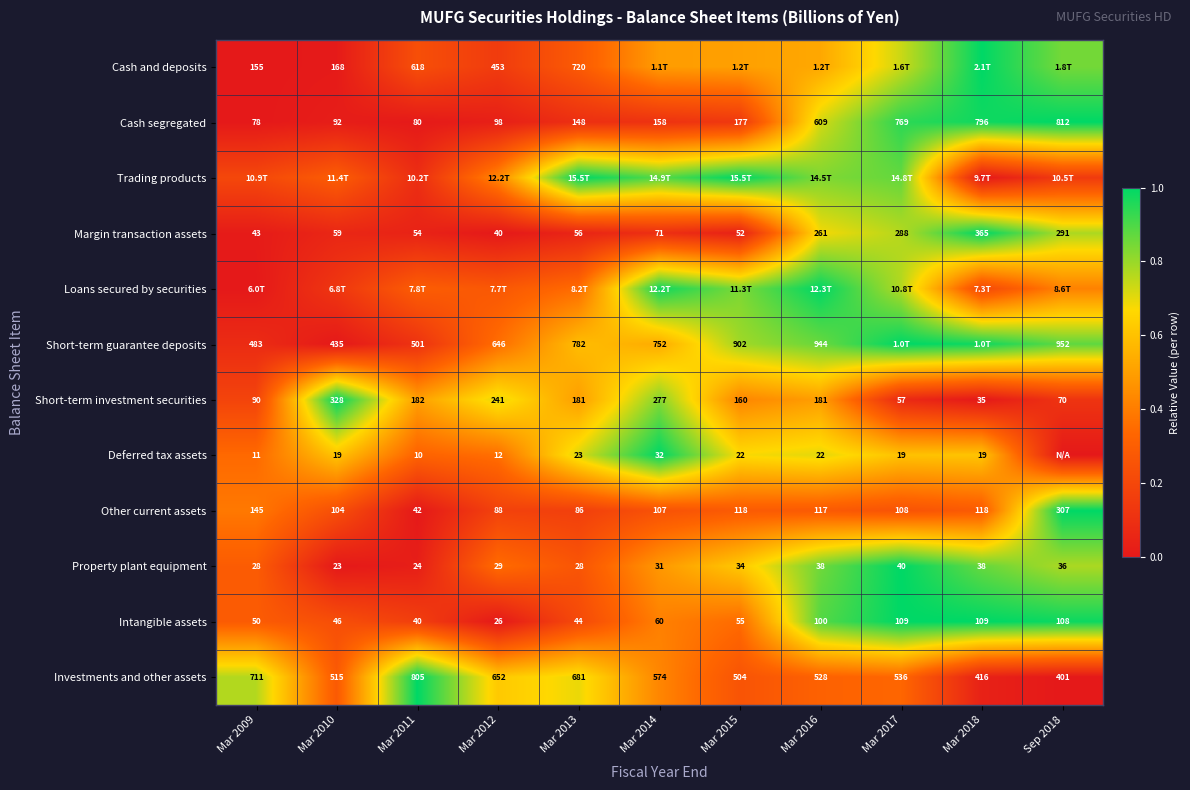

Is the value of Cash and deposits at Mar 2012 greater than the value of Cash segregated at Mar 2013?

Yes